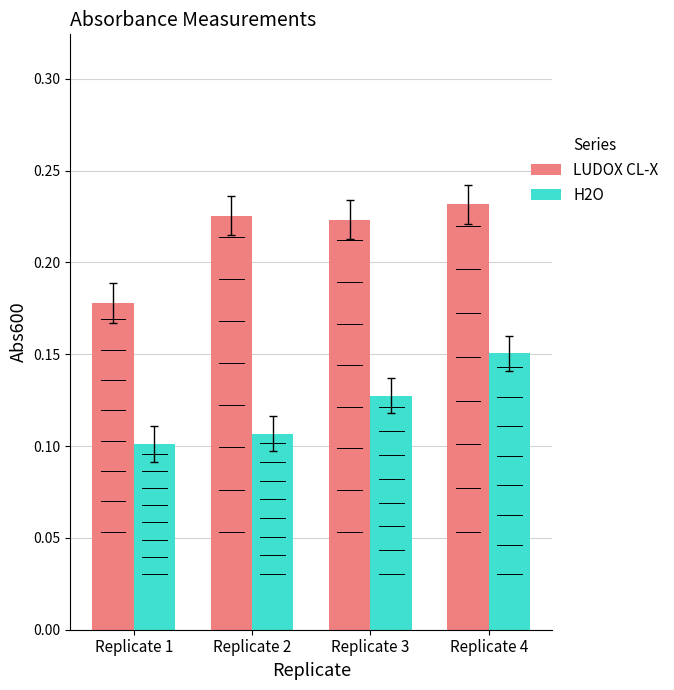

Where is H2O nearest to the value 0?

Replicate 1